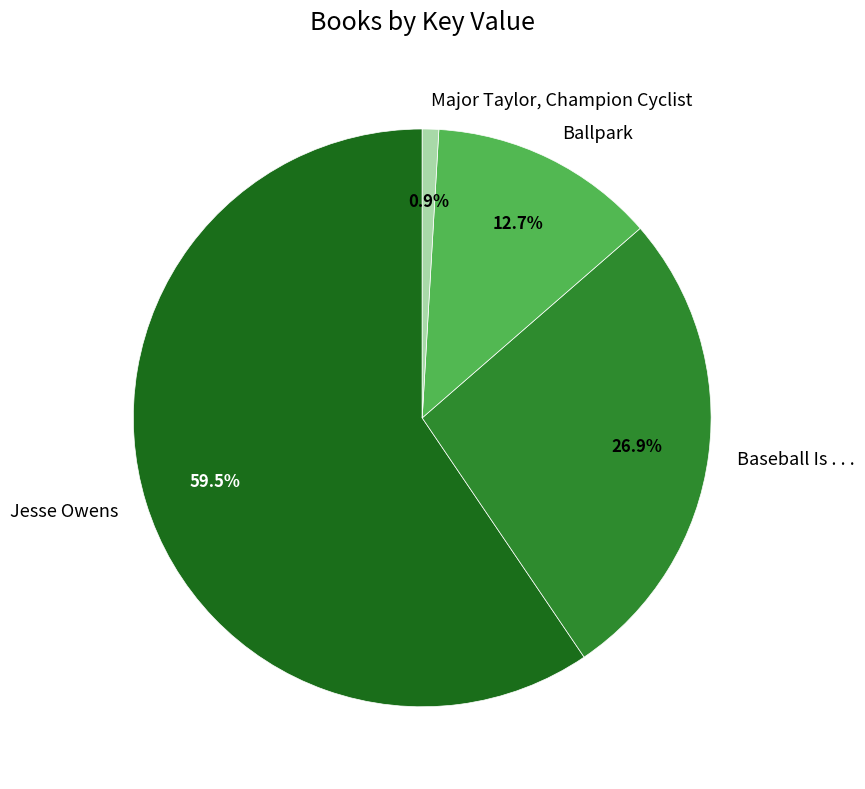

True or false: Major Taylor, Champion Cyclist accounts for 1% of the total.

True